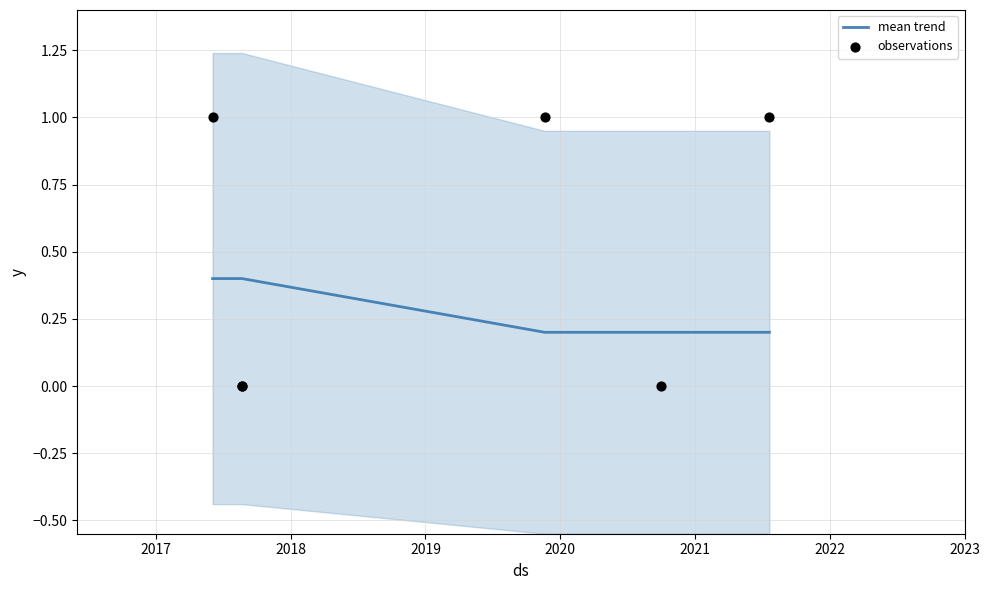

Which series has the largest Y range (max minus min)?

observations